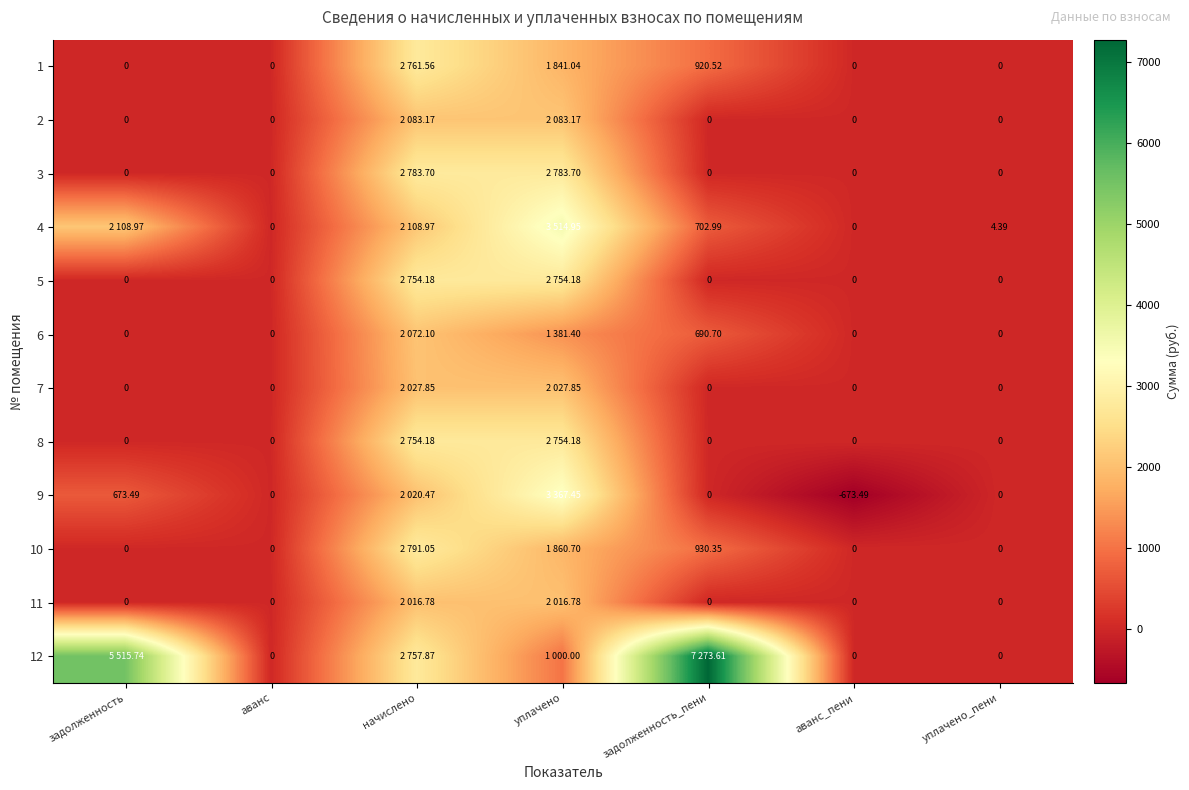

Which label corresponds to the largest value in the chart?

задолженность_пени